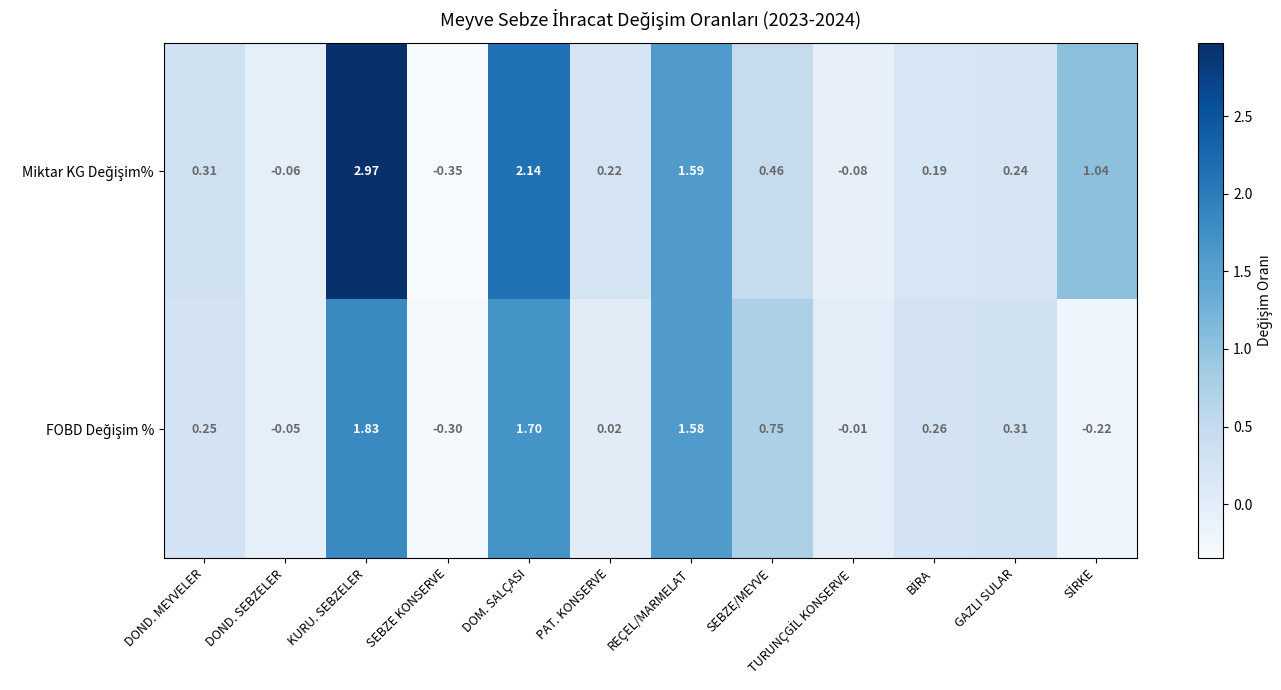

At which category is the sum across all series the highest?

KURU. SEBZELER